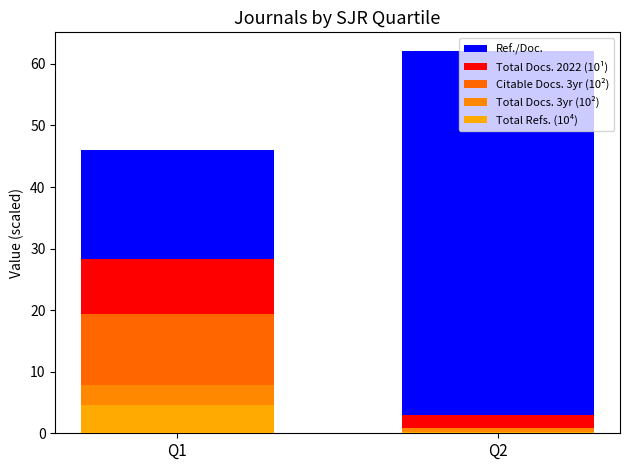

How many groups of bars are there?

2